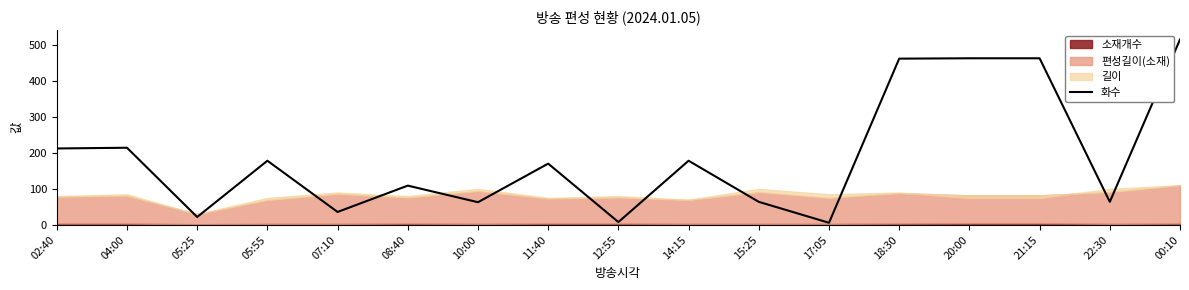

Rank the categories by value from highest to lowest.

00:10, 20:00, 21:15, 18:30, 04:00, 02:40, 05:55, 14:15, 11:40, 08:40, 15:25, 22:30, 10:00, 07:10, 05:25, 12:55, 17:05